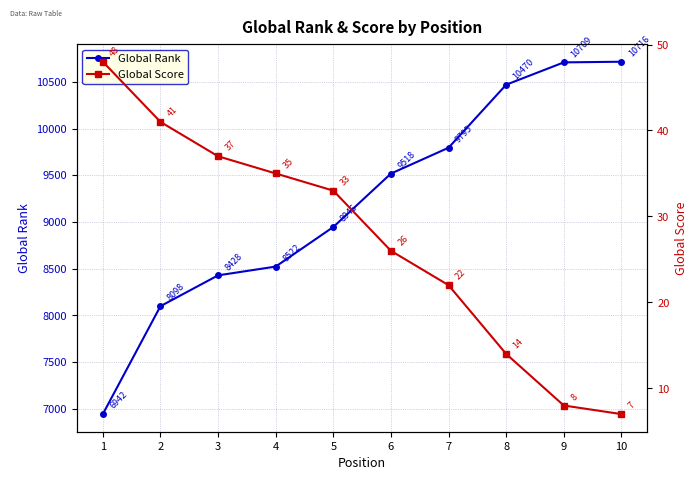

True or false: Global Rank and Global Score intersect in this chart.

False